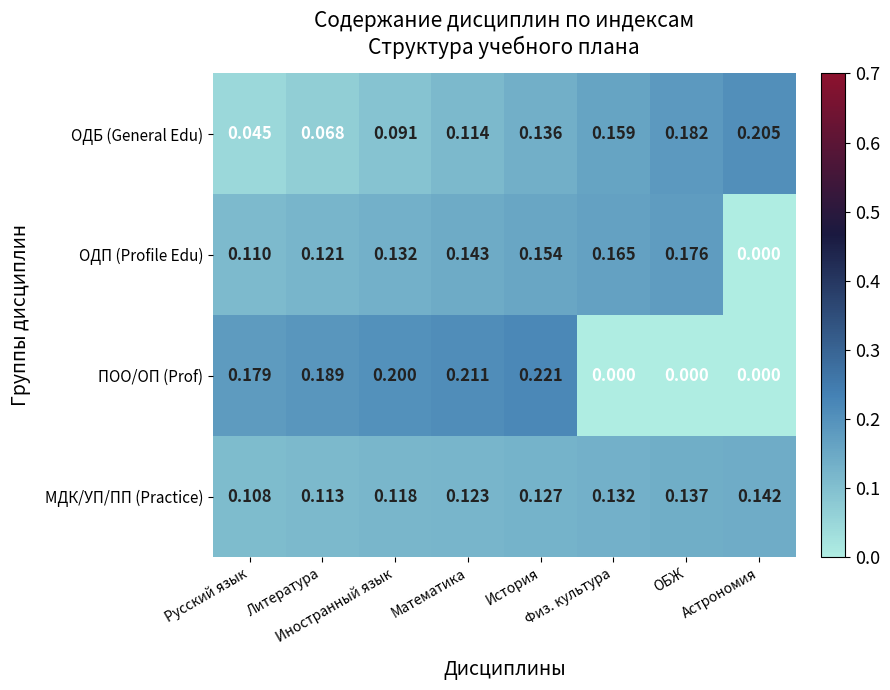

Between Литература and ОБЖ, which series saw the biggest shift?

ПОО/ОП (Prof)